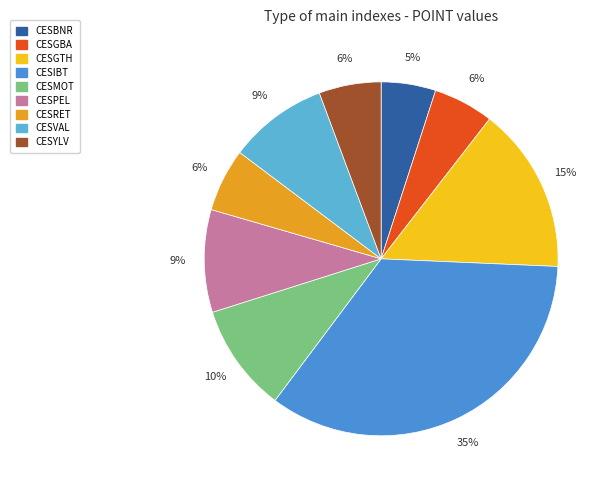

What is the largest slice in the pie chart?

CESIBT